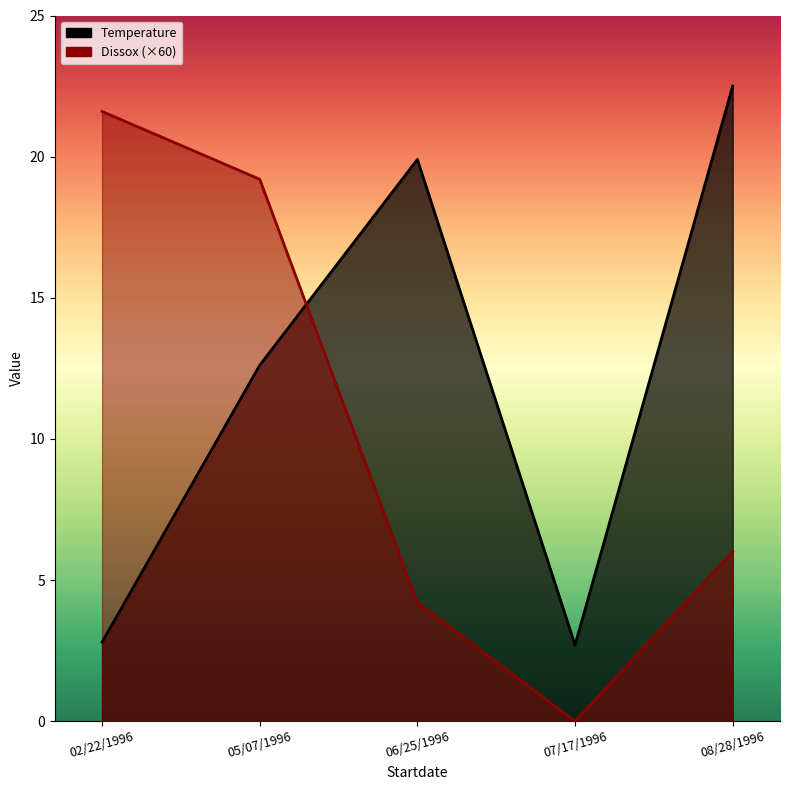

What value does the Temperature series have at 07/17/1996?

2.7